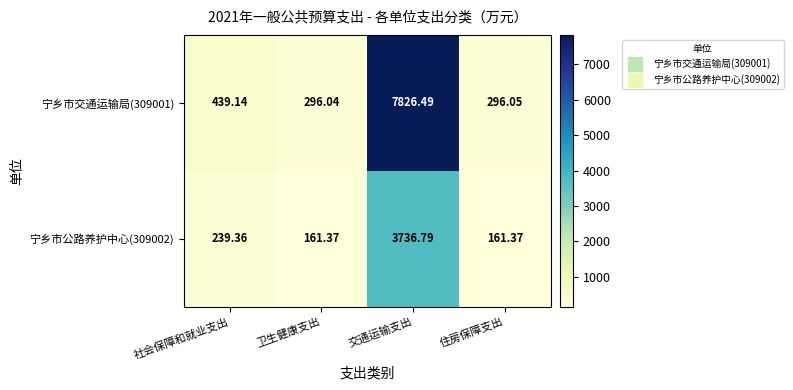

At which label does 宁乡市交通运输局(309001) reach its minimum?

卫生健康支出